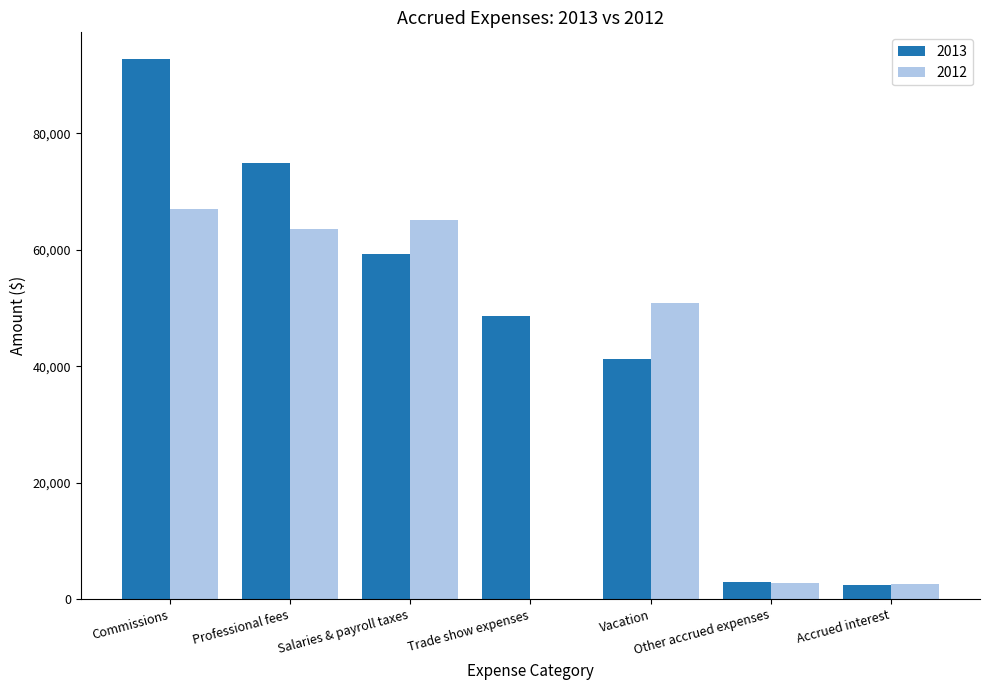

Is it true that 2012 equals 44449 at Commissions?

False